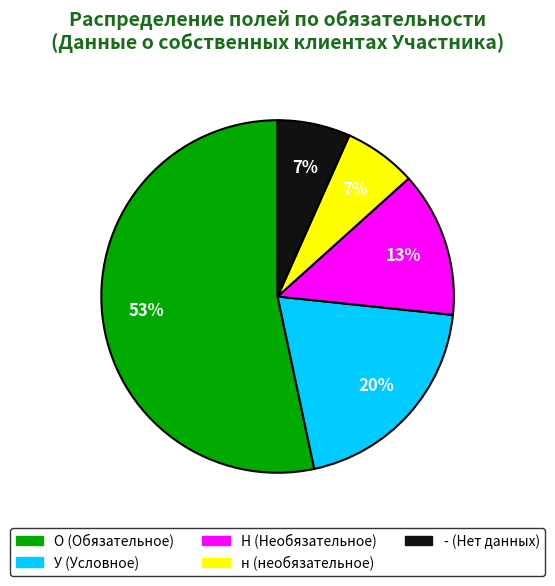

What percentage is the н slice, to the nearest percent?

7%